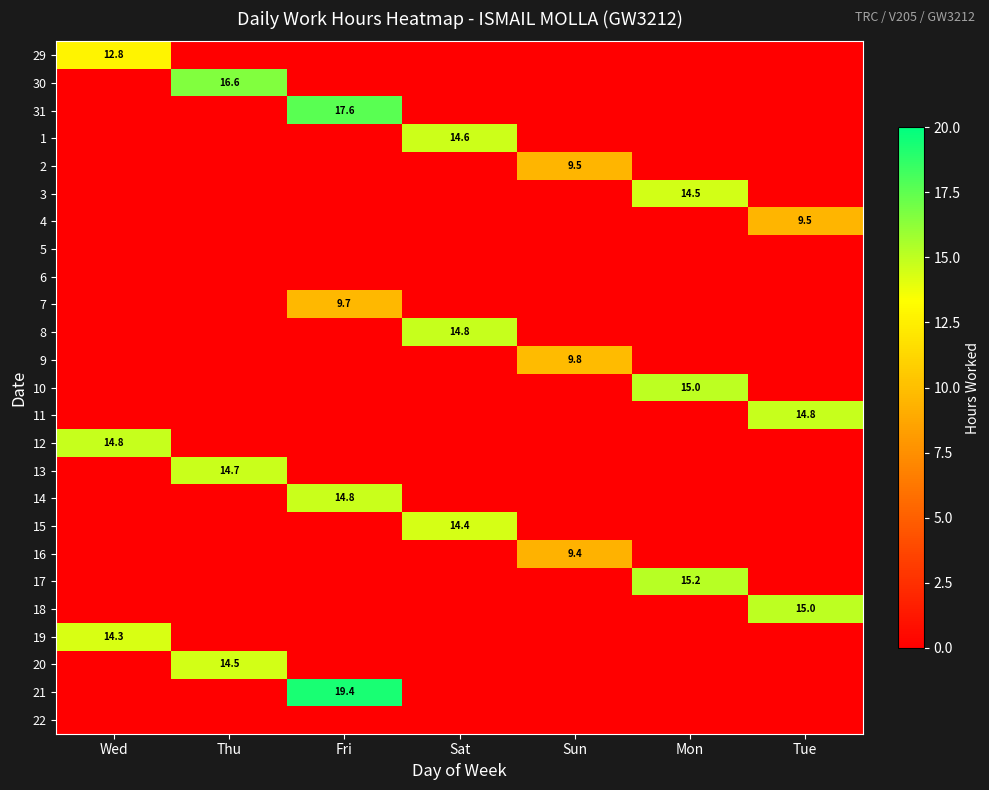

How many series are shown in this chart?

25